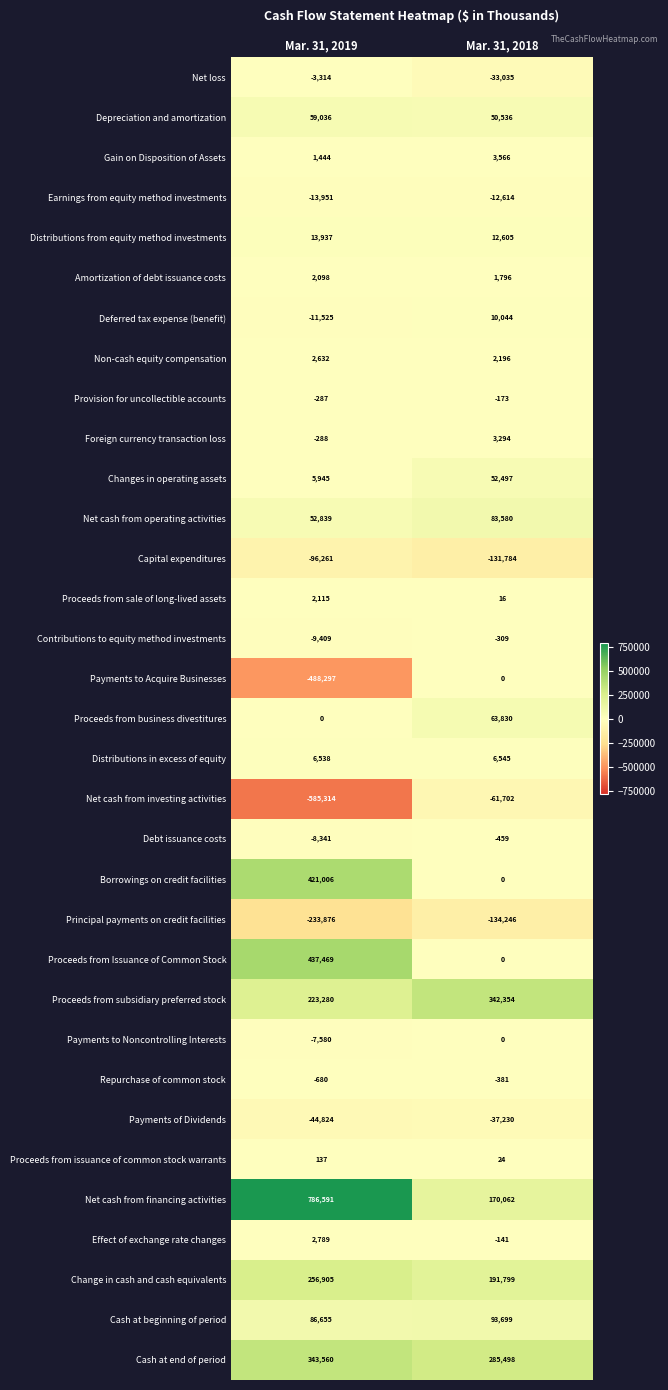

Count the number of categories in the chart.

2